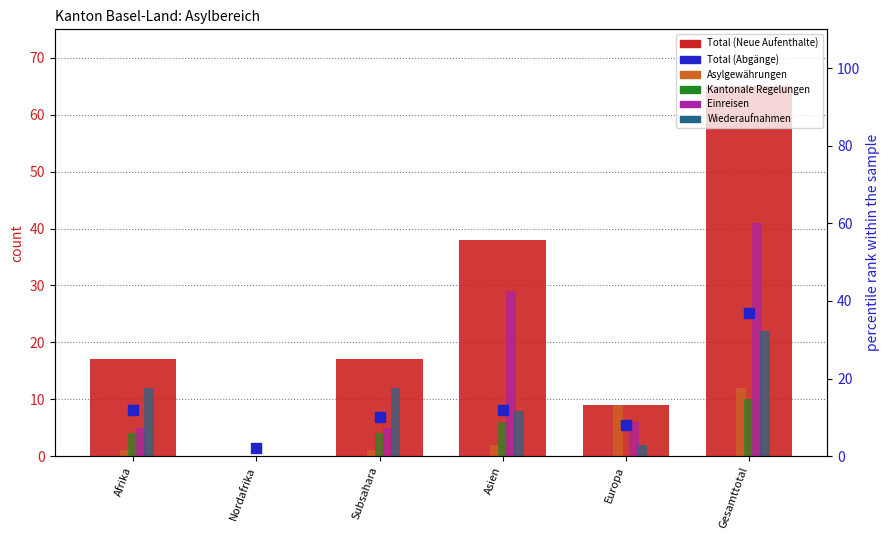

At how many categories does at least one series exceed 47?

1